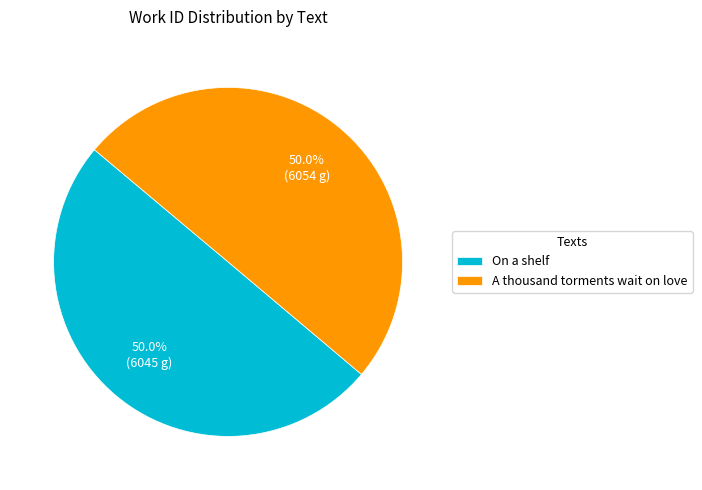

Is the sum of On a shelf and A thousand torments wait on love greater than half?

Yes